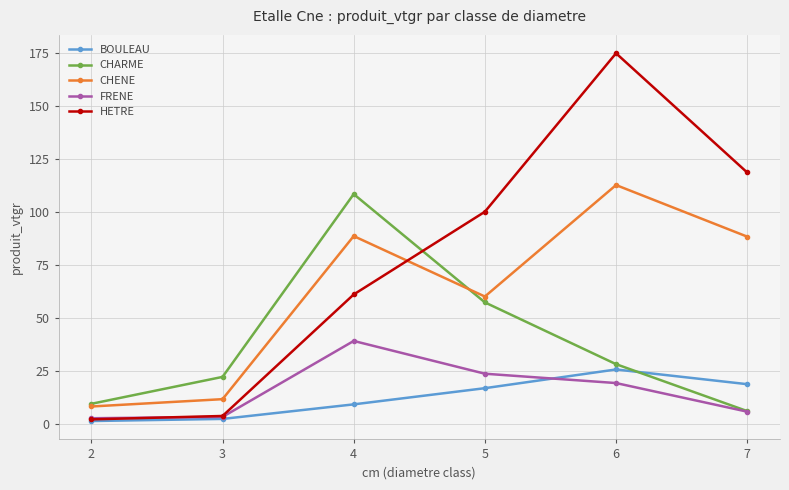

True or false: CHARME has a value of 39.0 at 2.

False